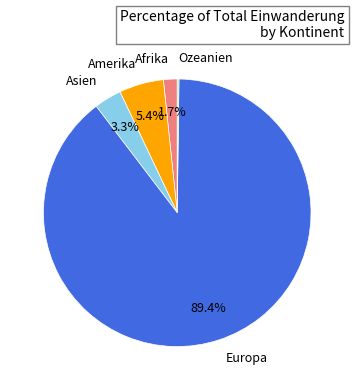

Does any single category account for the majority?

Yes